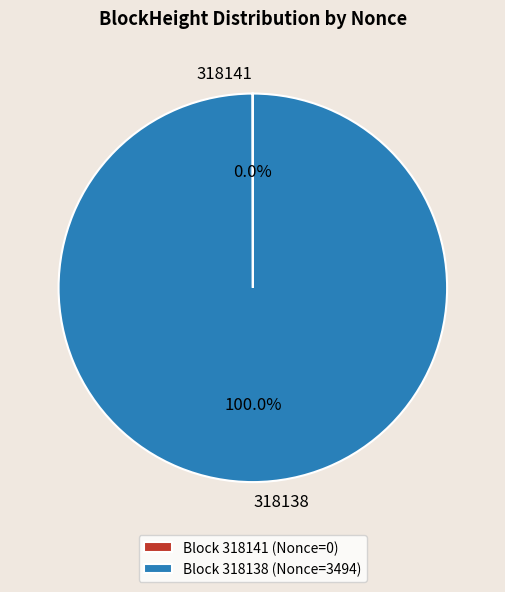

To the nearest percent, what percentage of the pie is 318138?

100%